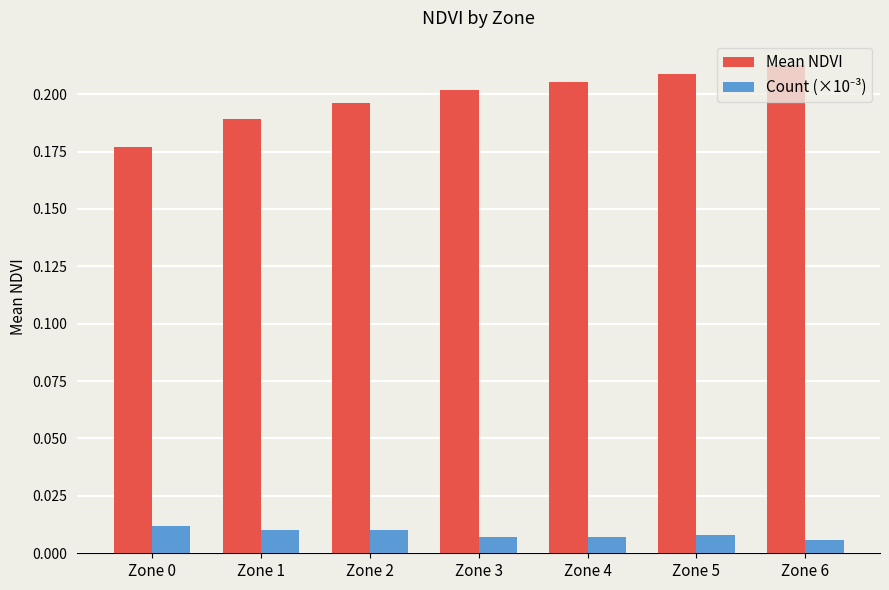

Which series has the largest total across all categories?

Mean NDVI